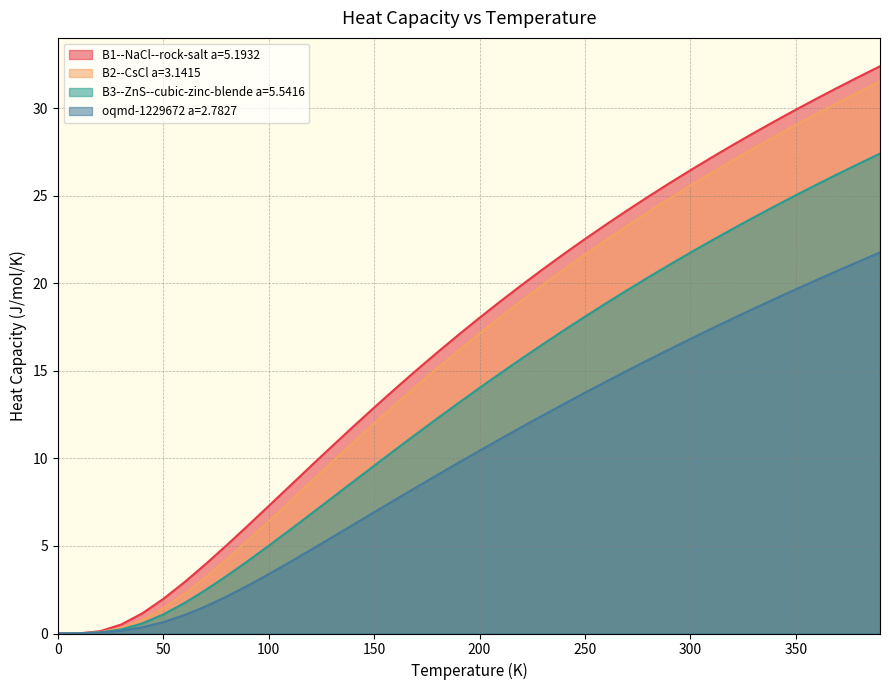

Which series has the largest range (max minus min)?

B1--NaCl--rock-salt a=5.1932